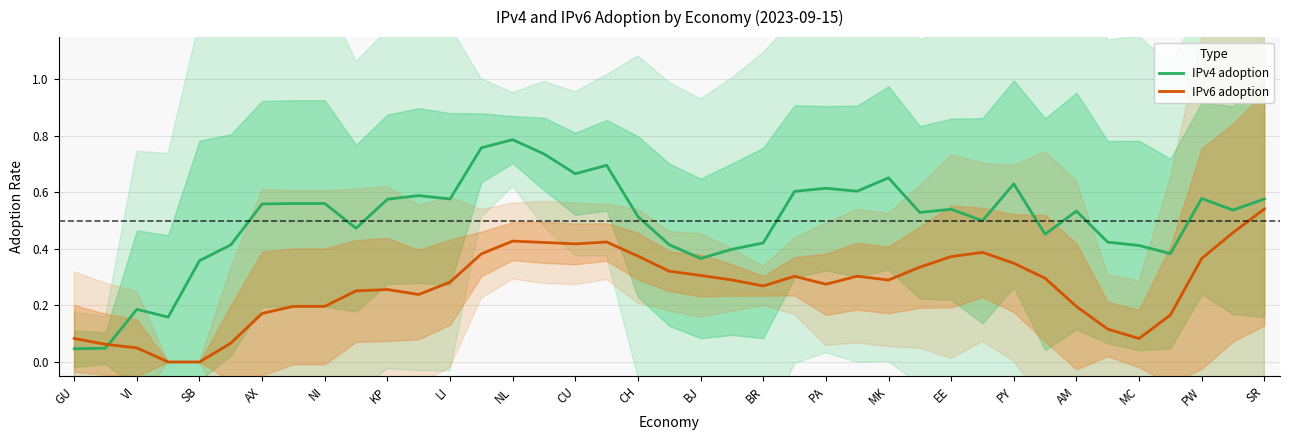

How many times do IPv6 adoption and IPv4 adoption cross each other?

1